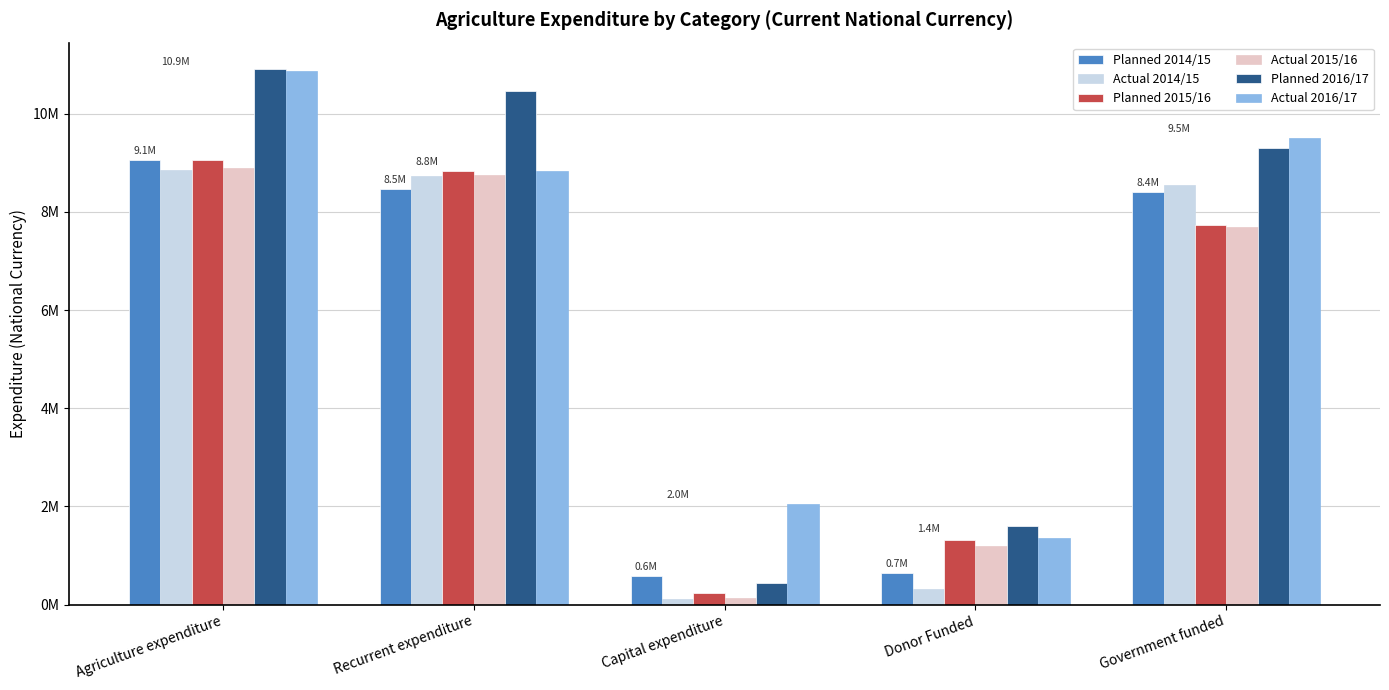

What is the highest value of the Planned 2016/17 series?

10903100